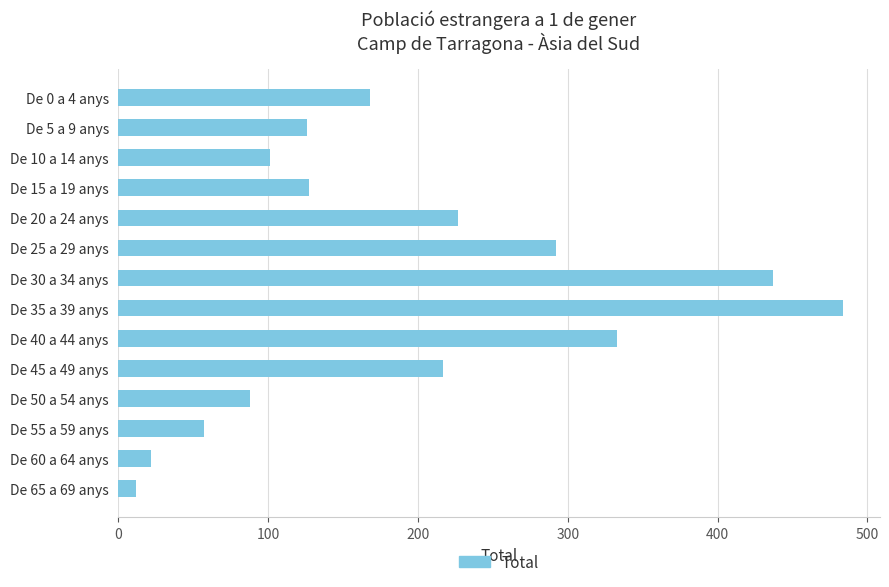

True or false: the data shows 137 at De 10 a 14 anys.

False